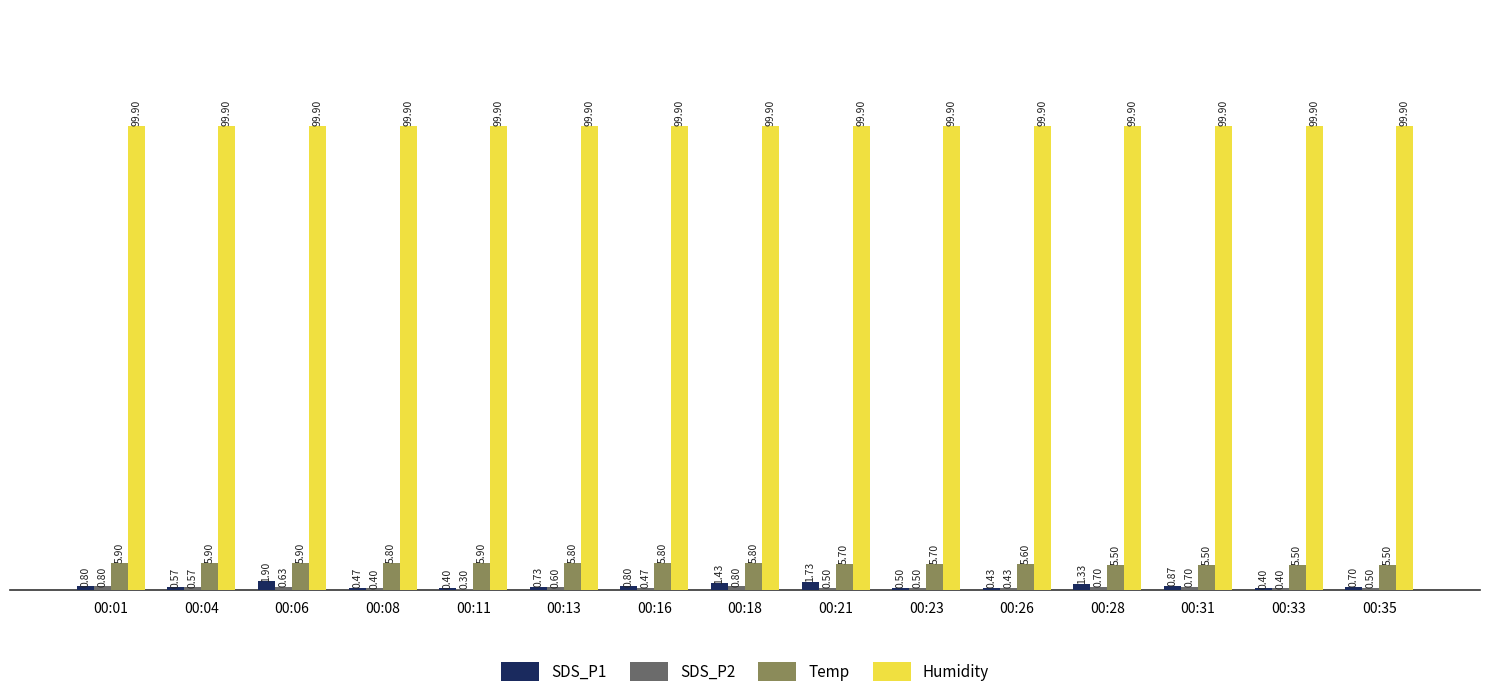

How many data points does each series have?

15